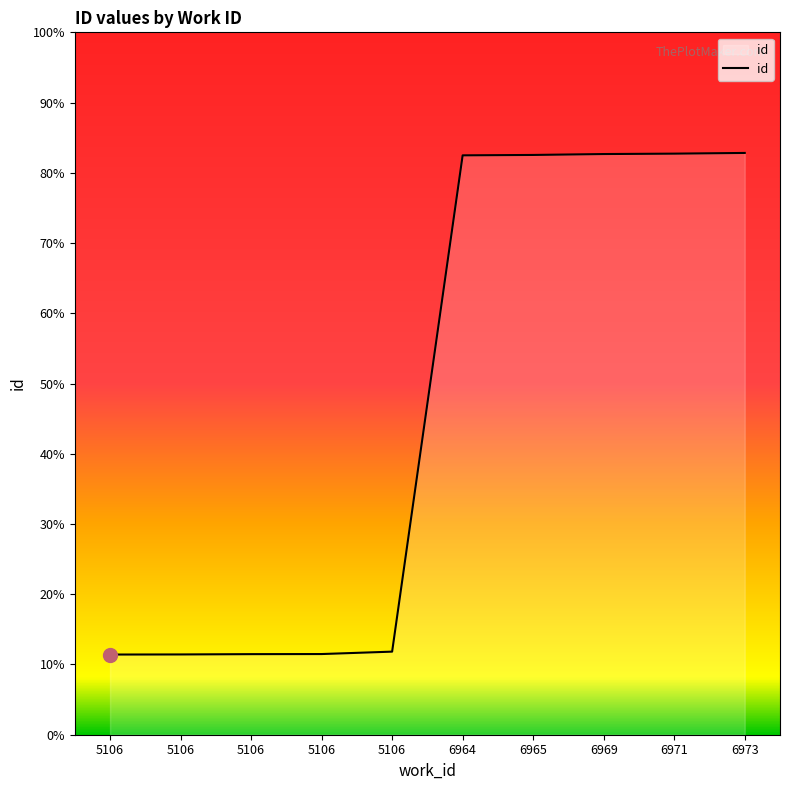

True or false: there are more than 1 points higher than both neighbors.

False